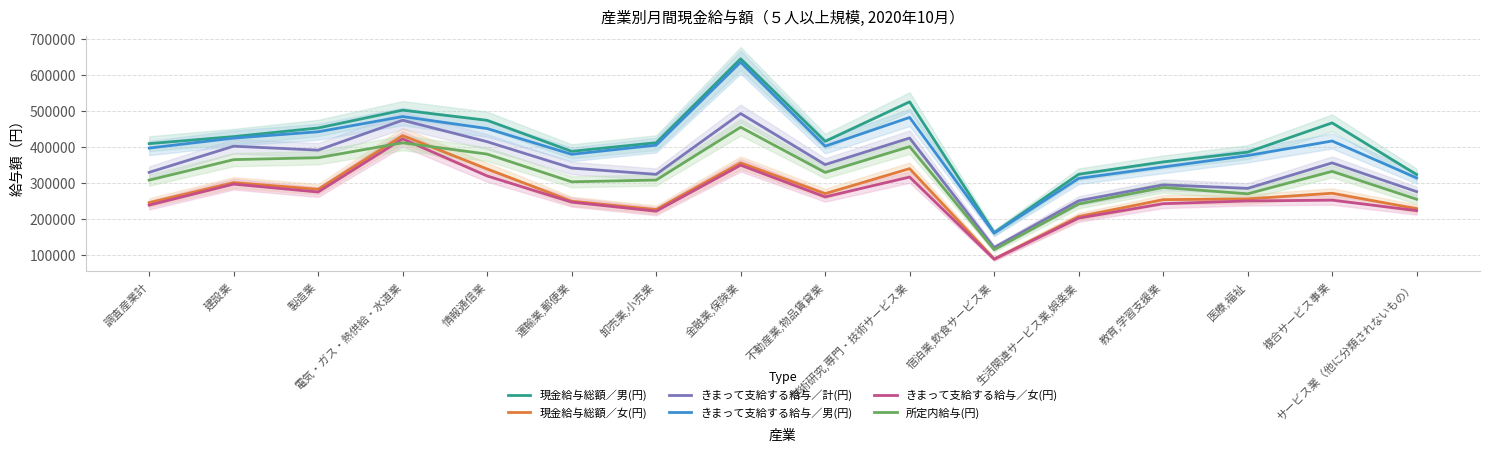

True or false: きまって支給する給与／計(円) and 現金給与総額／女(円) intersect in this chart.

False